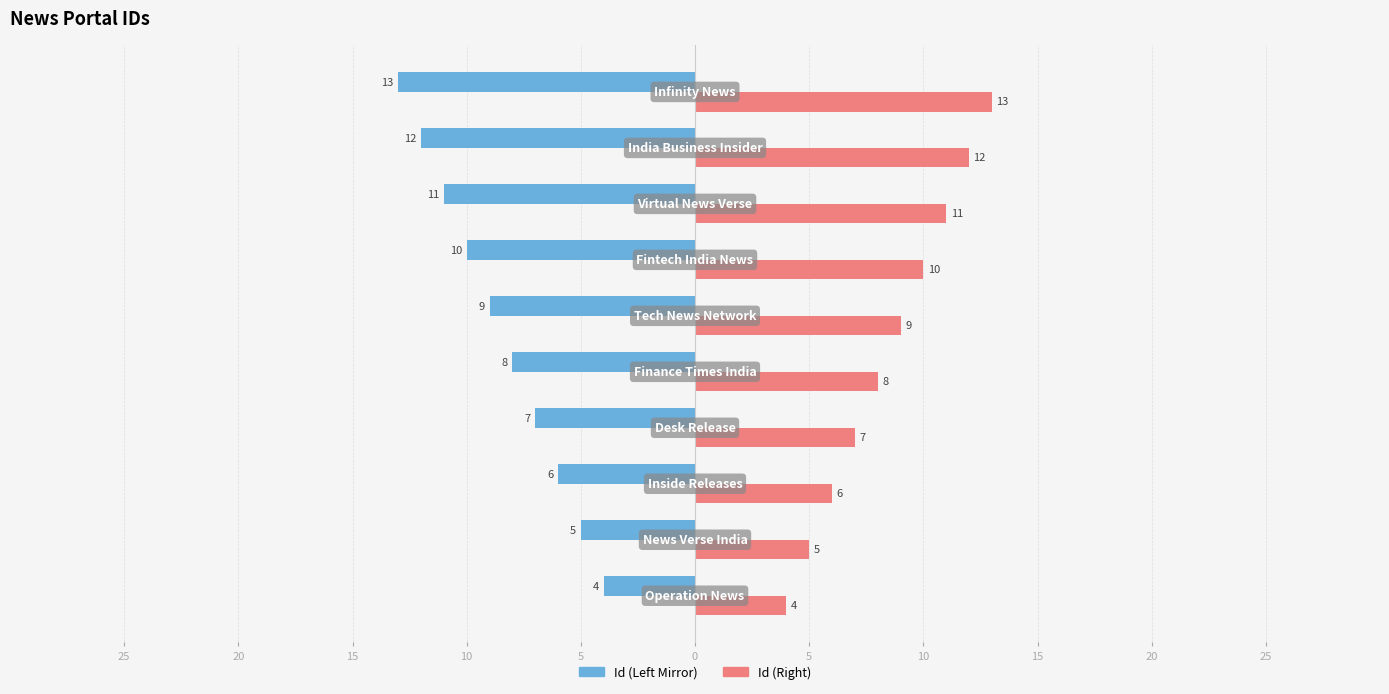

How many categories are shown in the chart?

10